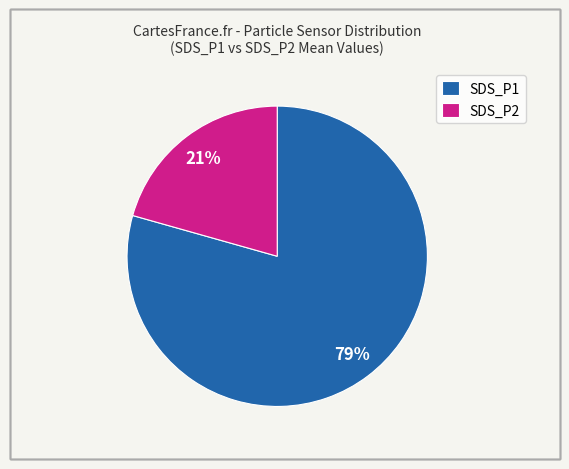

Do SDS_P1 and SDS_P2 together represent more than half of the pie?

Yes